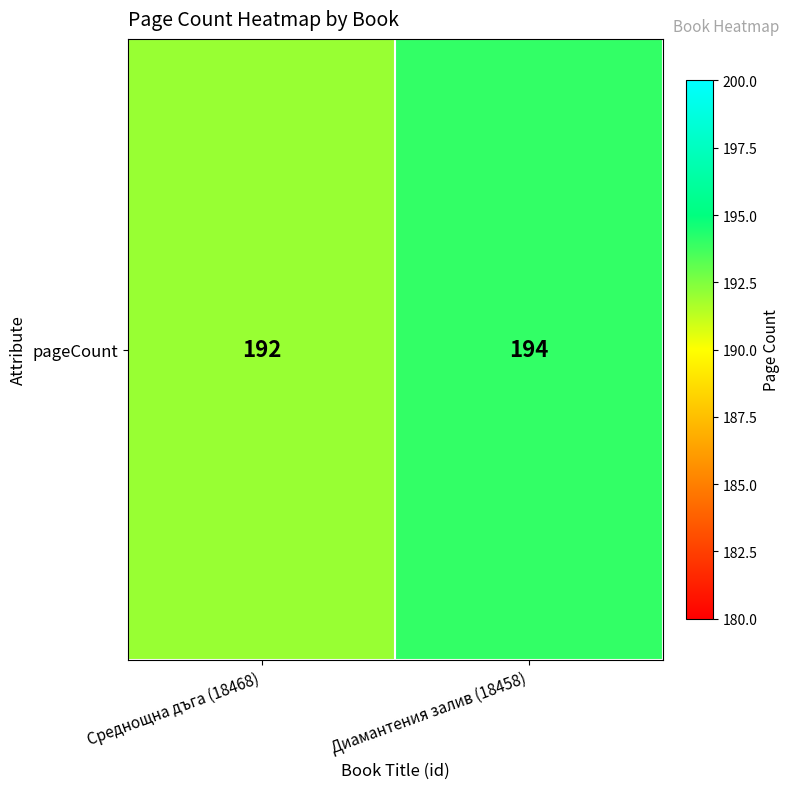

The chart shows a value of 294 at Диамантения залив (18458). True or false?

False